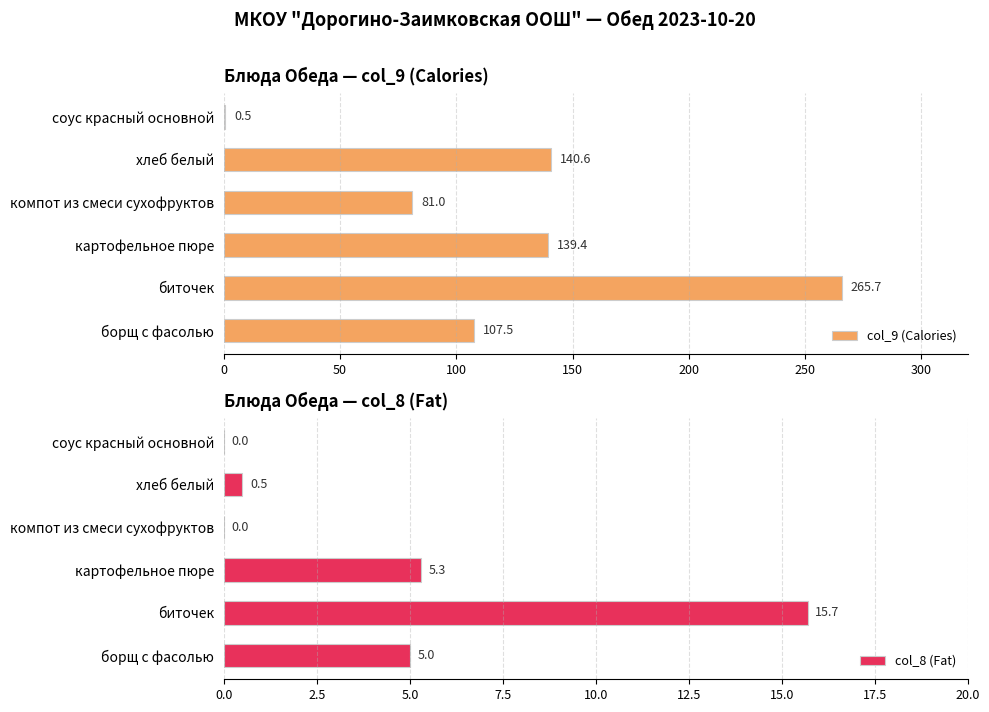

What is the sum of the col_8 (Fat) values at картофельное пюре and биточек?

21.0